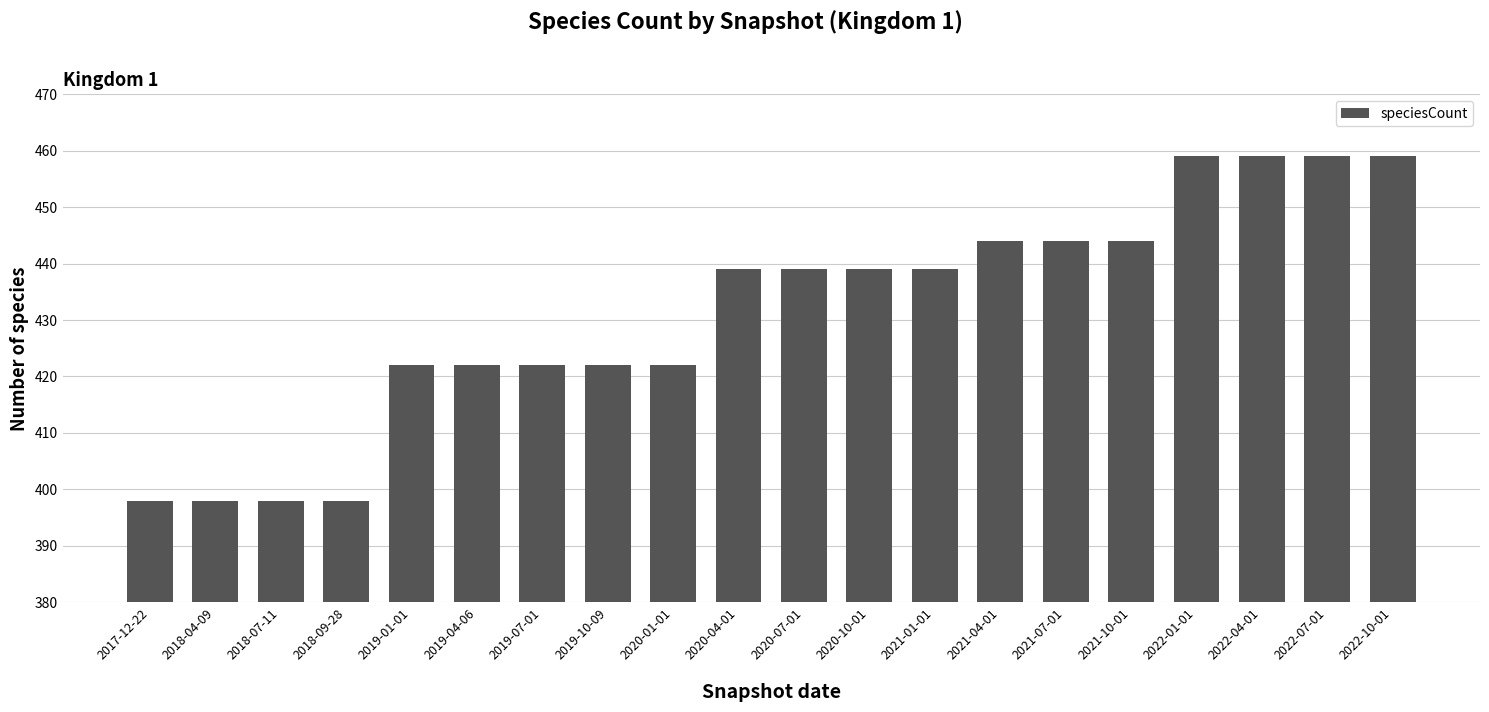

How many data points does each series have?

20